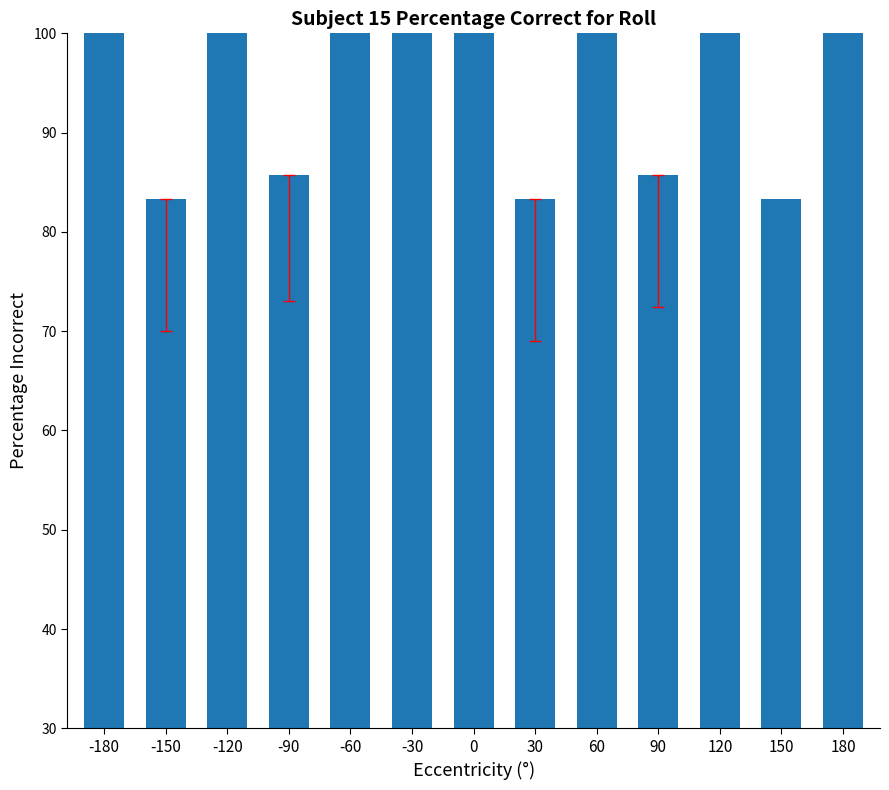

What is the smallest value displayed?

83.3